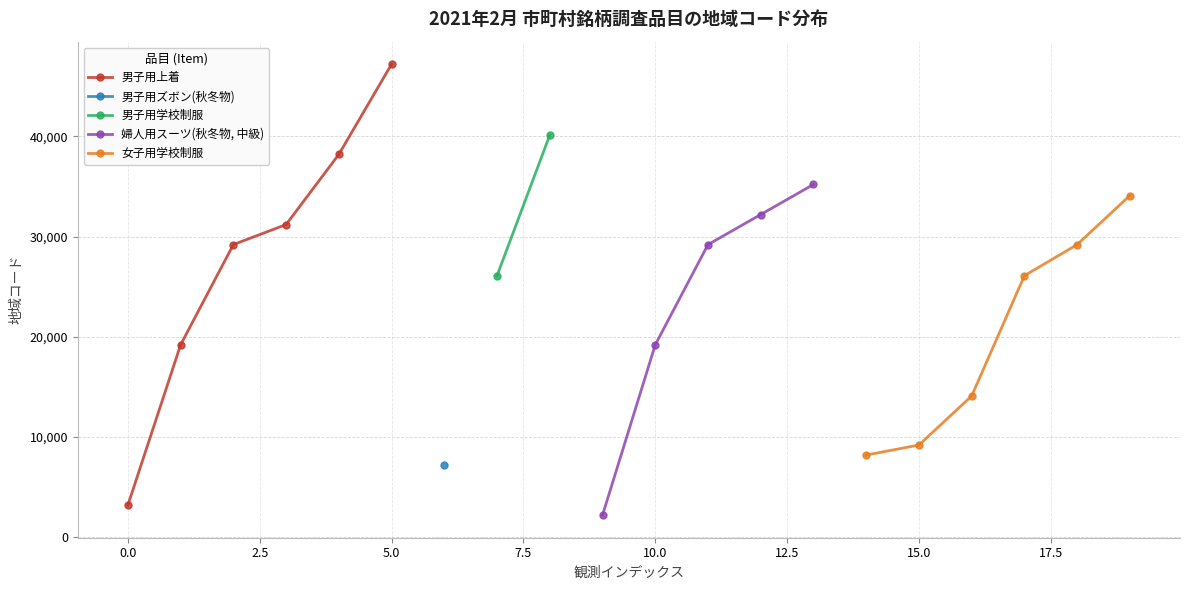

True or false: 男子用上着 has more than 1 points higher than both neighbors.

False